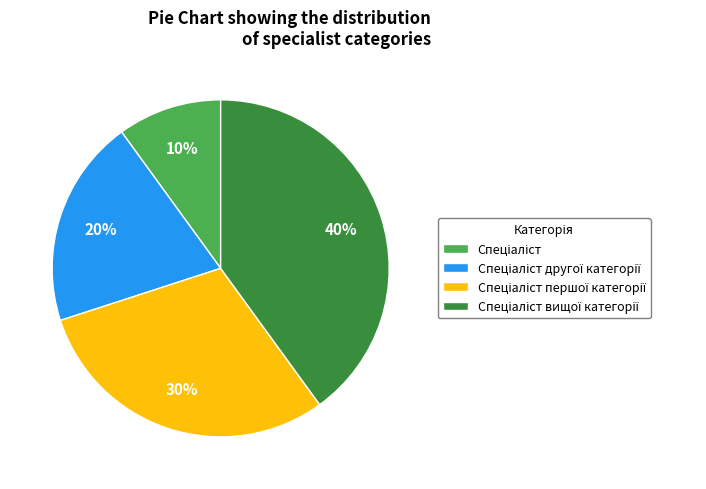

To the nearest percent, what is the average slice percentage?

25%